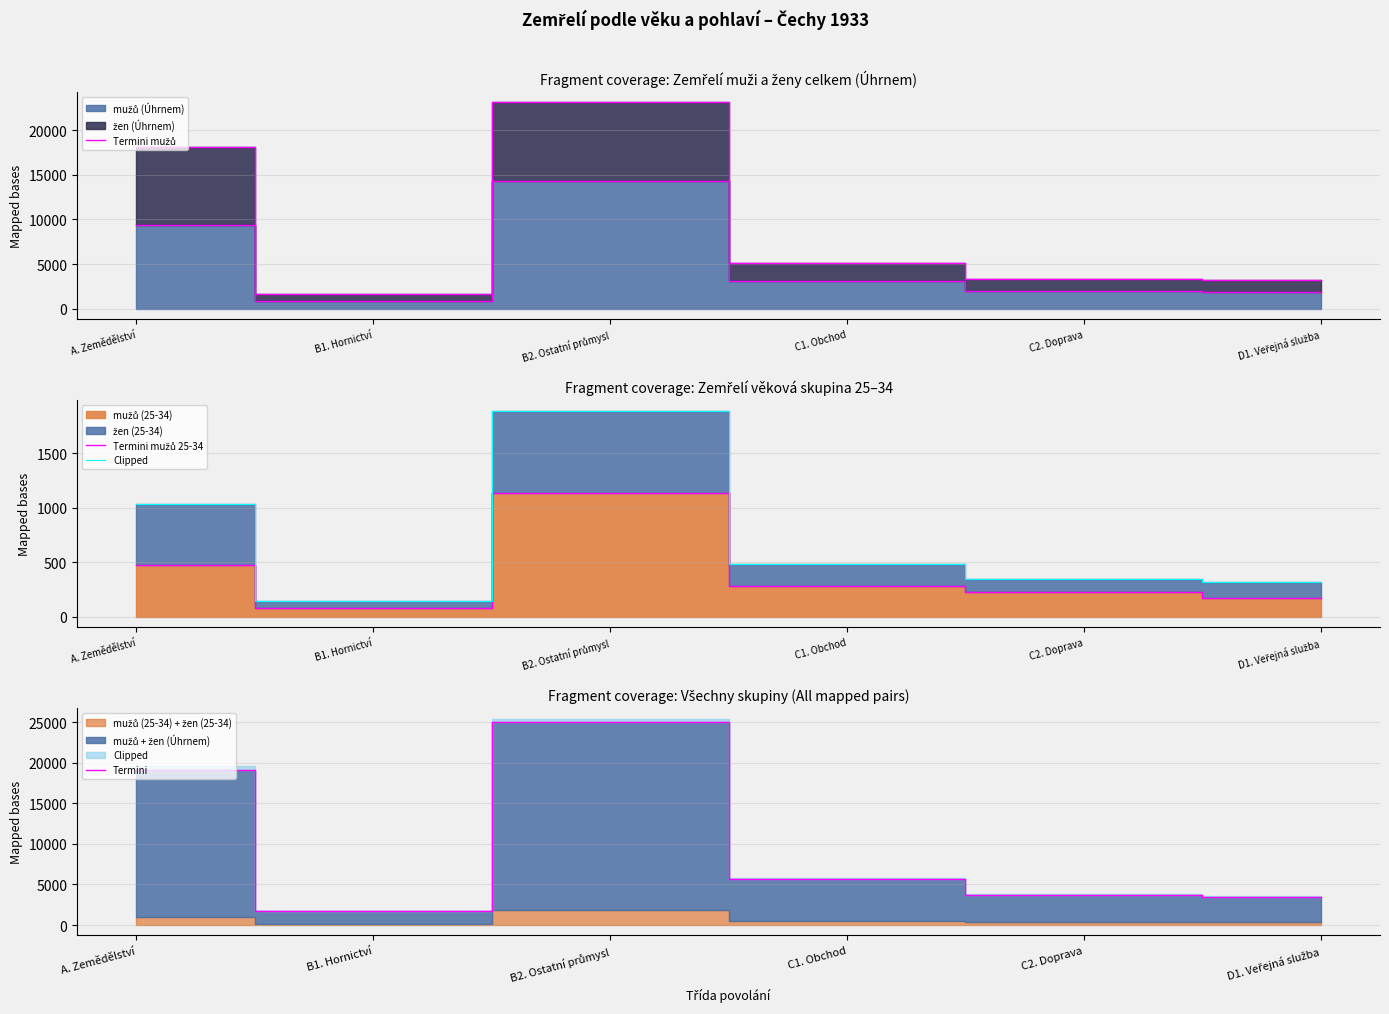

What is the difference between the second highest and minimum values in the Clipped series?

888